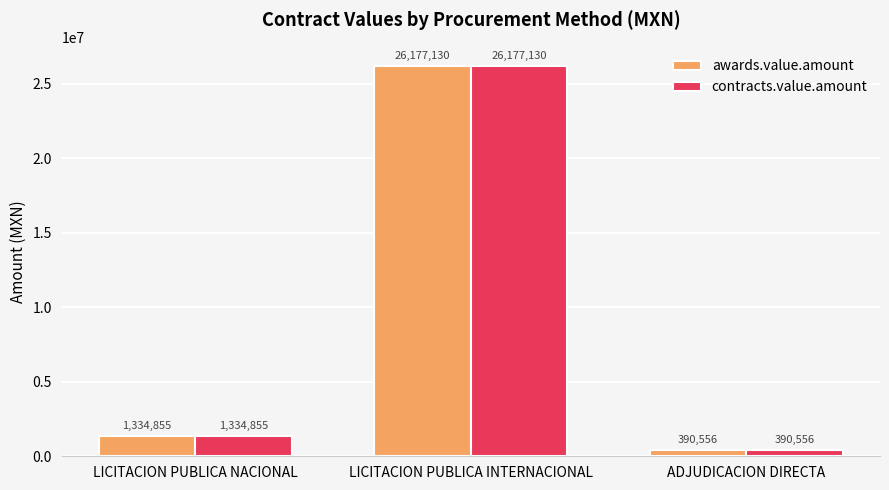

At which label is contracts.value.amount closest to 13283842?

LICITACION PUBLICA NACIONAL